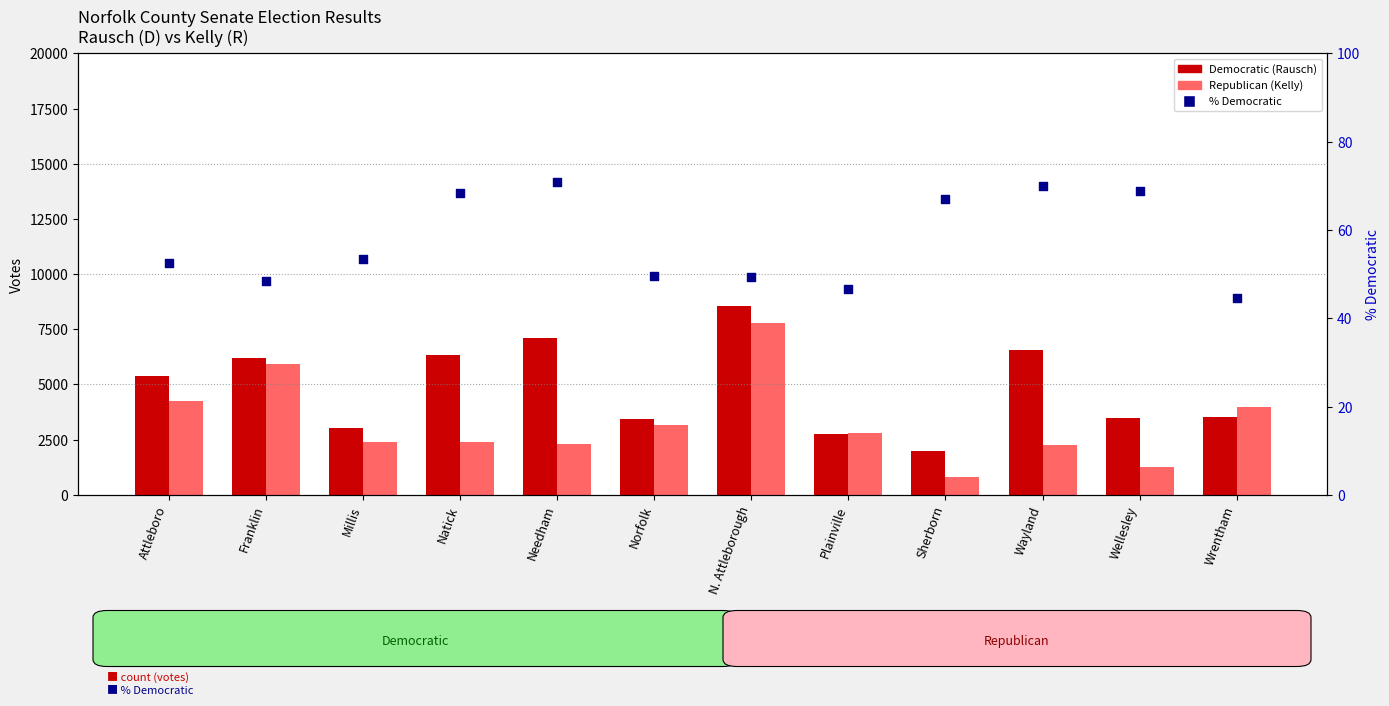

At which category is the sum across all series the highest?

N. Attleborough